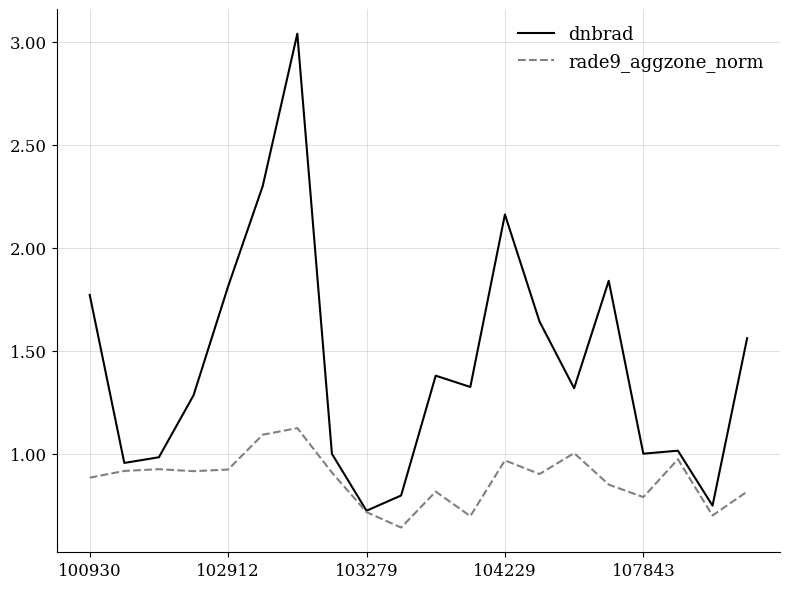

Which series has the widest spread of values?

dnbrad